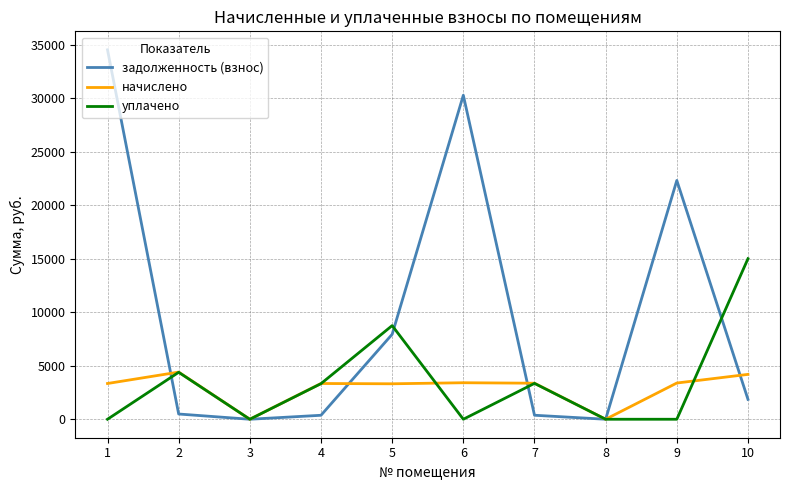

True or false: начислено and уплачено intersect in this chart.

True